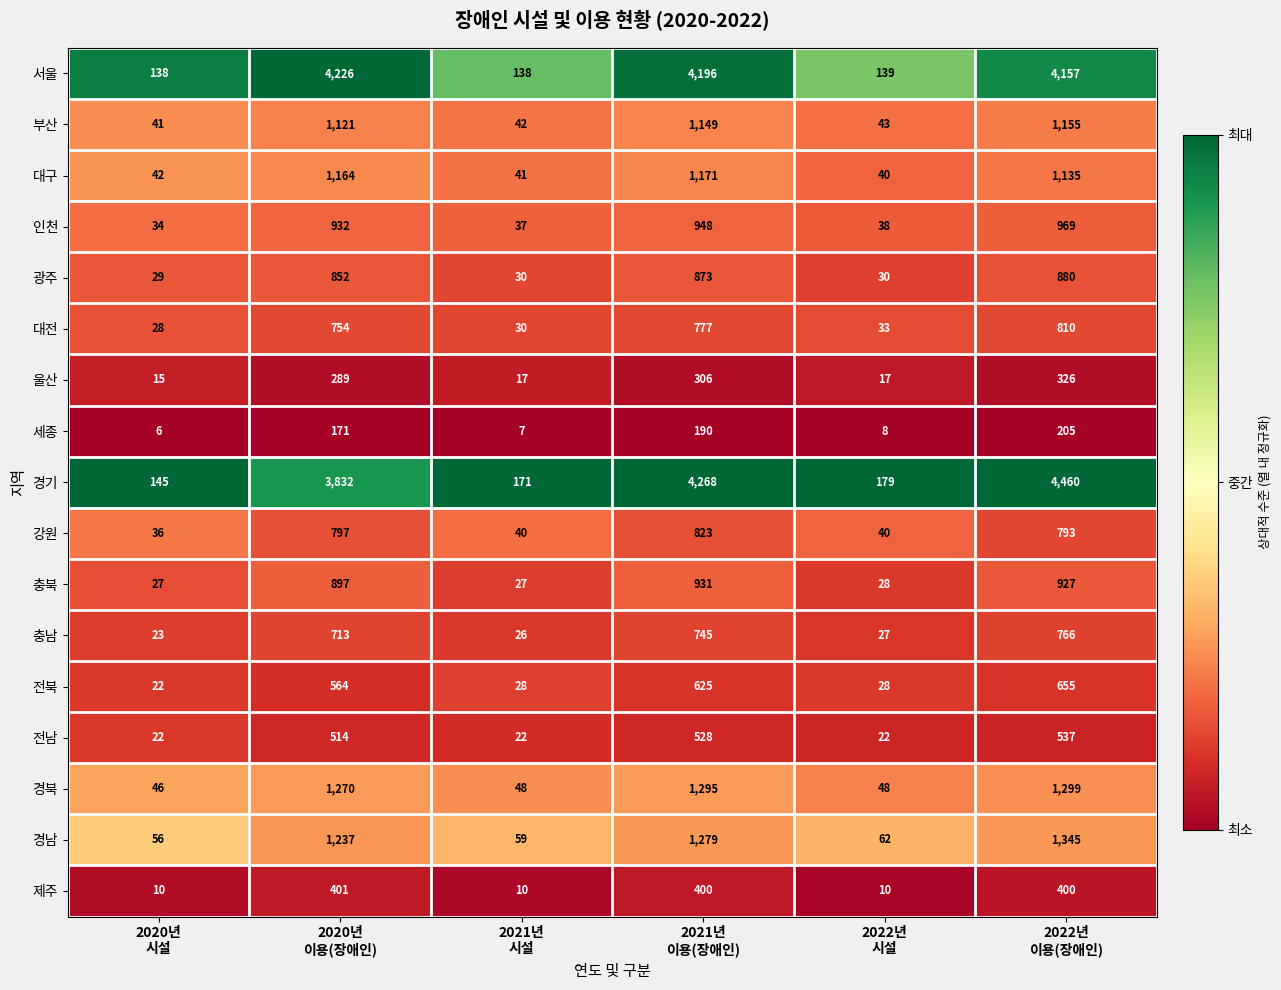

At how many categories does at least one series exceed 1466?

3